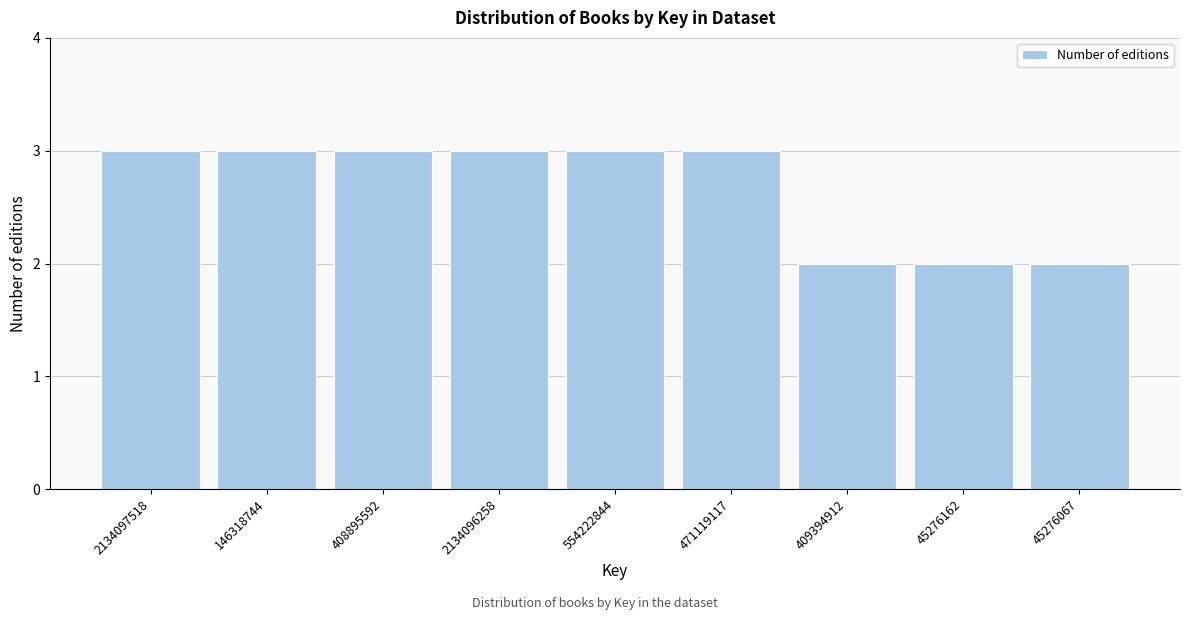

Reading left to right, extract all data points from this chart.

3	3	3	3	3	3	2	2	2